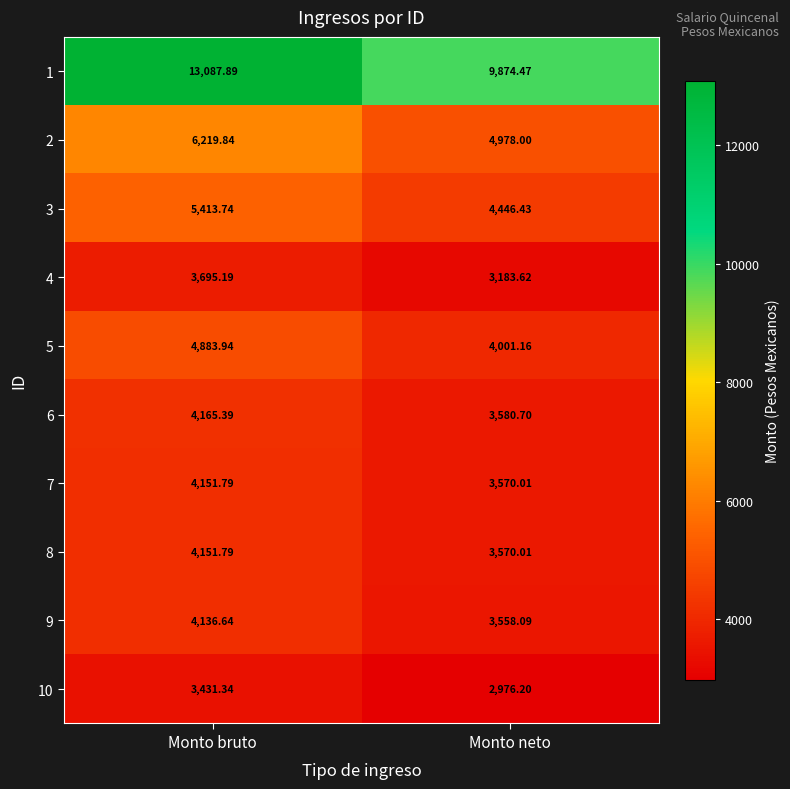

At which label does 6 first exceed 4165?

Monto bruto